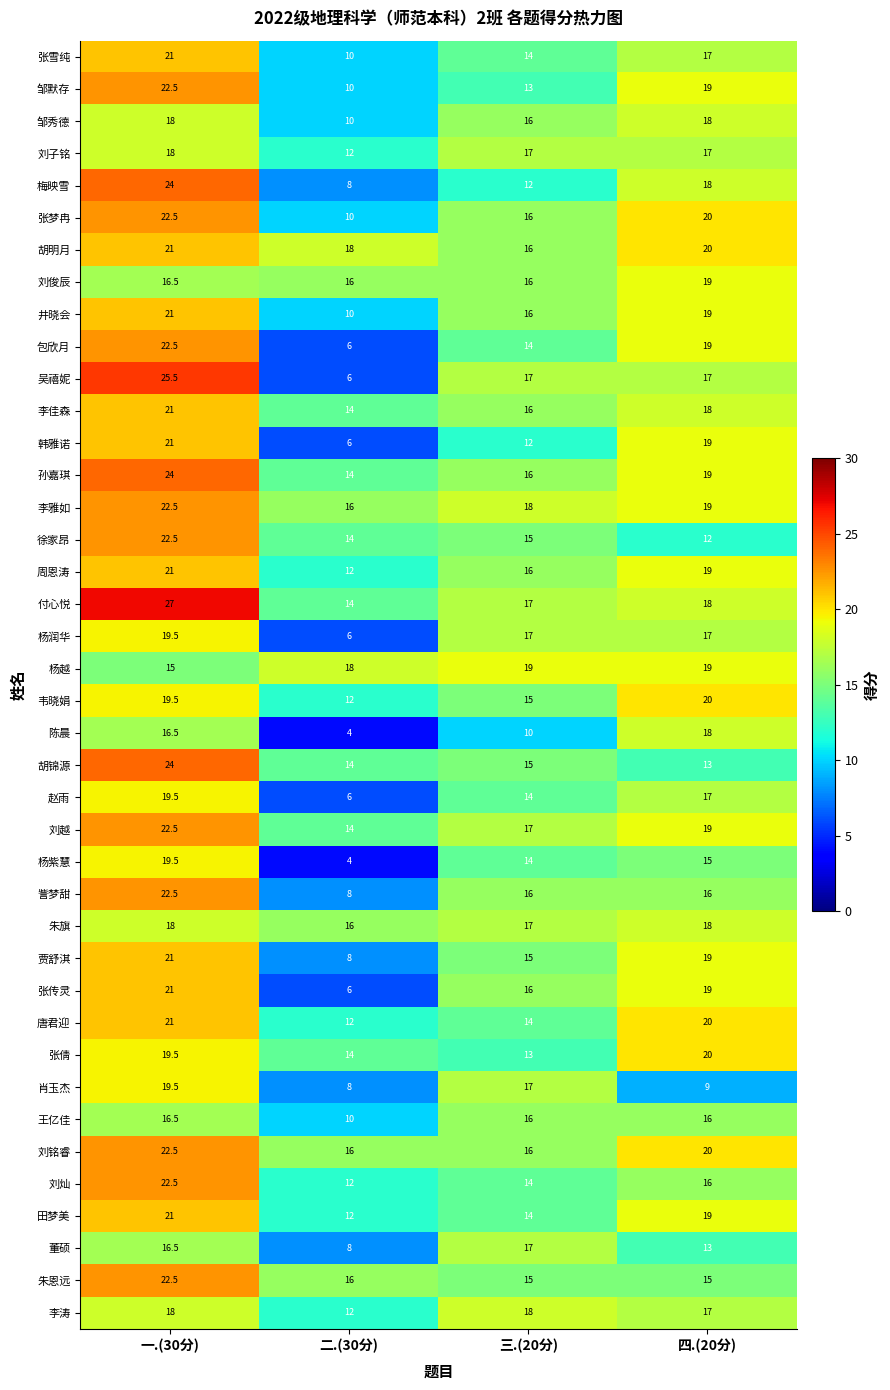

What is the minimum value shown in the chart?

4.0